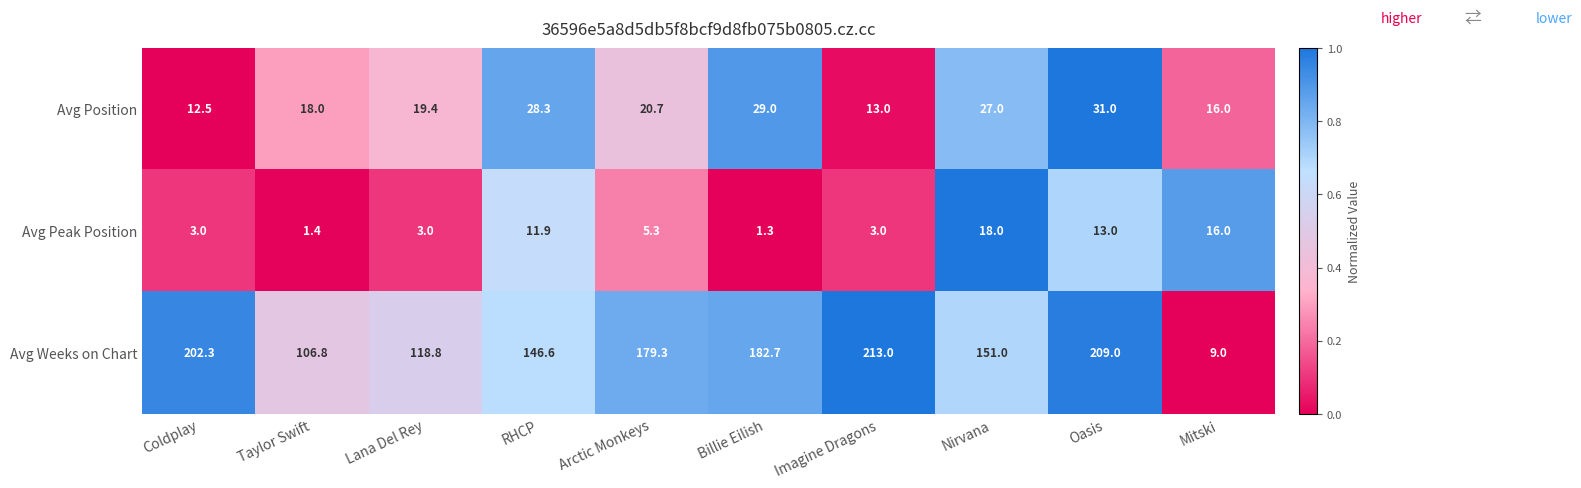

What is the spread (max minus min) of values at Billie Eilish?

181.4